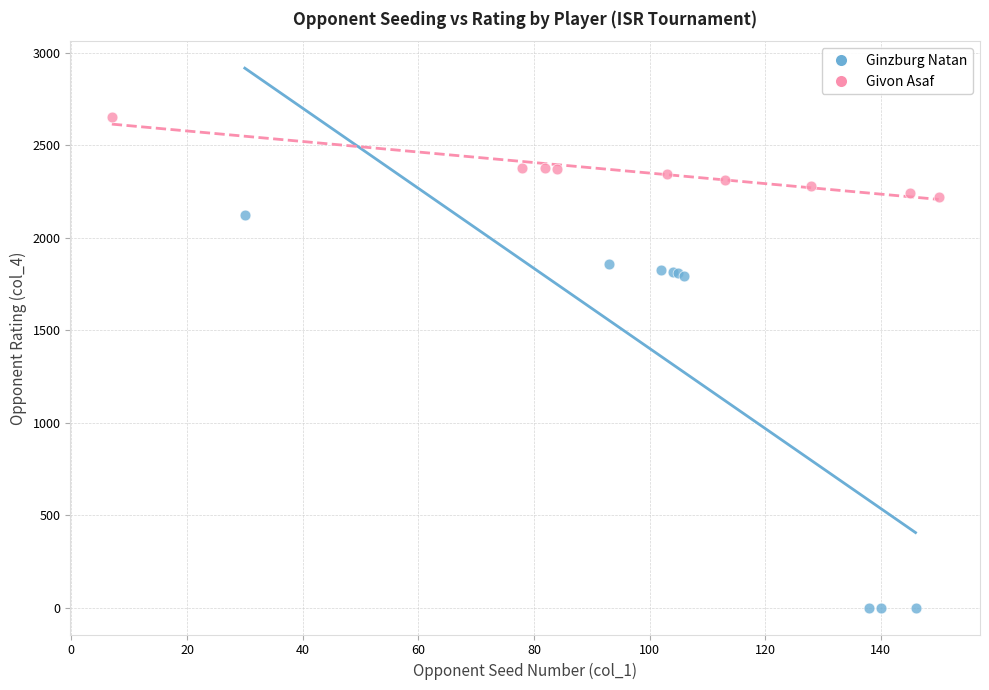

Which series has the largest Y range (max minus min)?

Ginzburg Natan